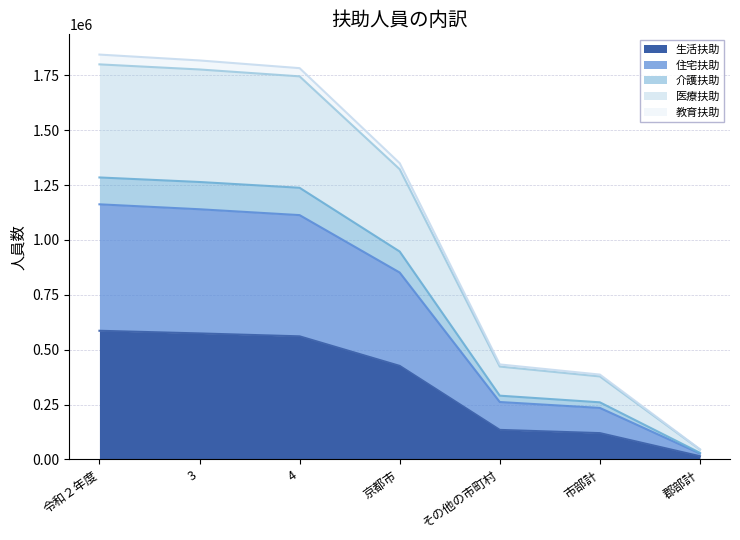

Rank the categories by 生活扶助 value from lowest to highest.

郡部計, 市部計, その他の市町村, 京都市, 4, 3, 令和２年度